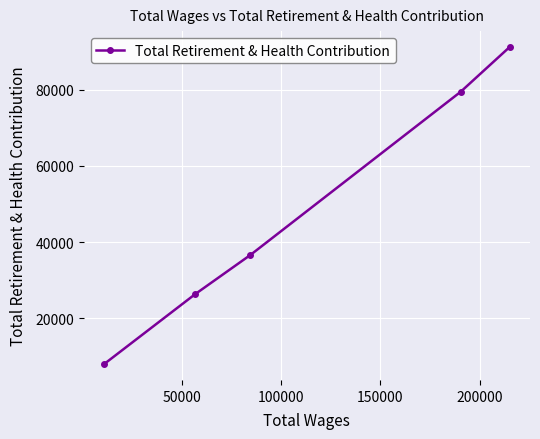

What is the greatest value displayed?

91249